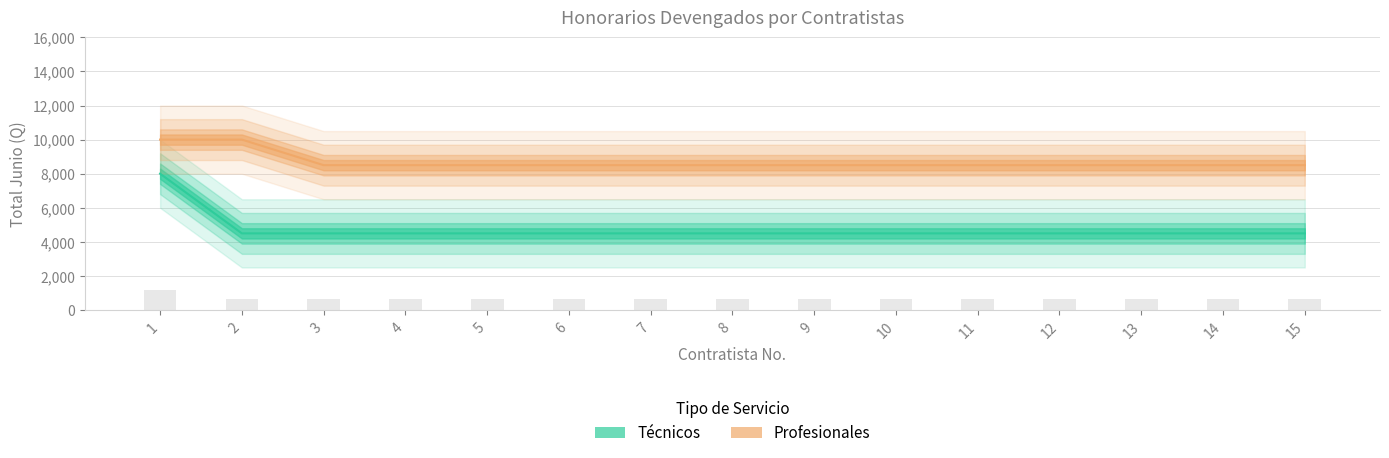

Which series has the largest total across all categories?

Profesionales